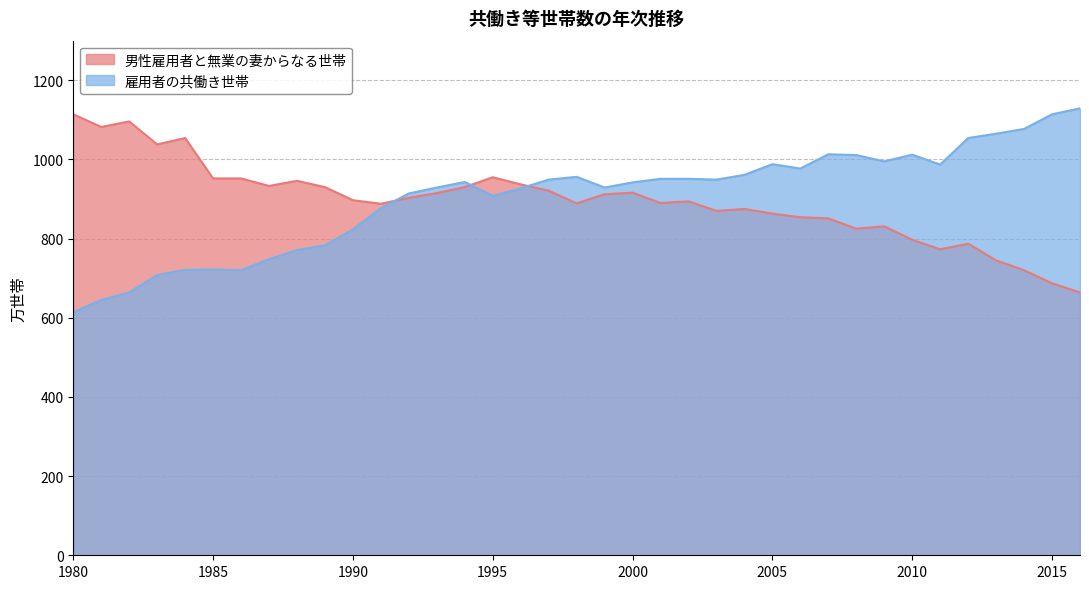

Between which two adjacent categories do 男性雇用者と無業の妻からなる世帯 and 雇用者の共働き世帯 first intersect?

1991 and 1992